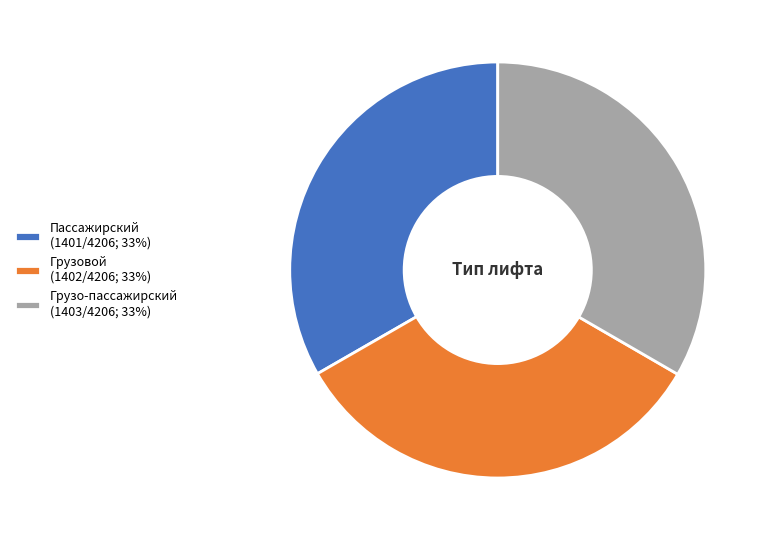

True or false: Пассажирский (1401/4206; 33%) accounts for 46% of the total.

False